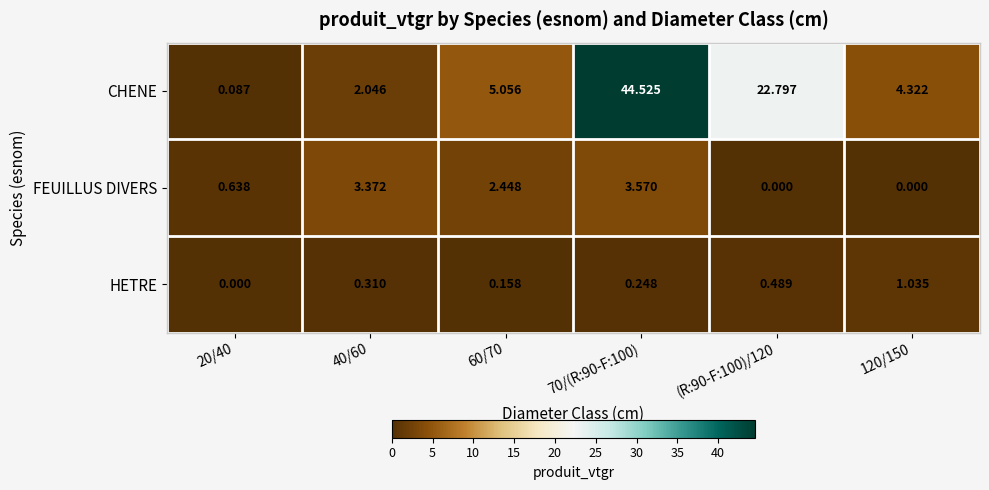

How many data points in CHENE are above 5?

3